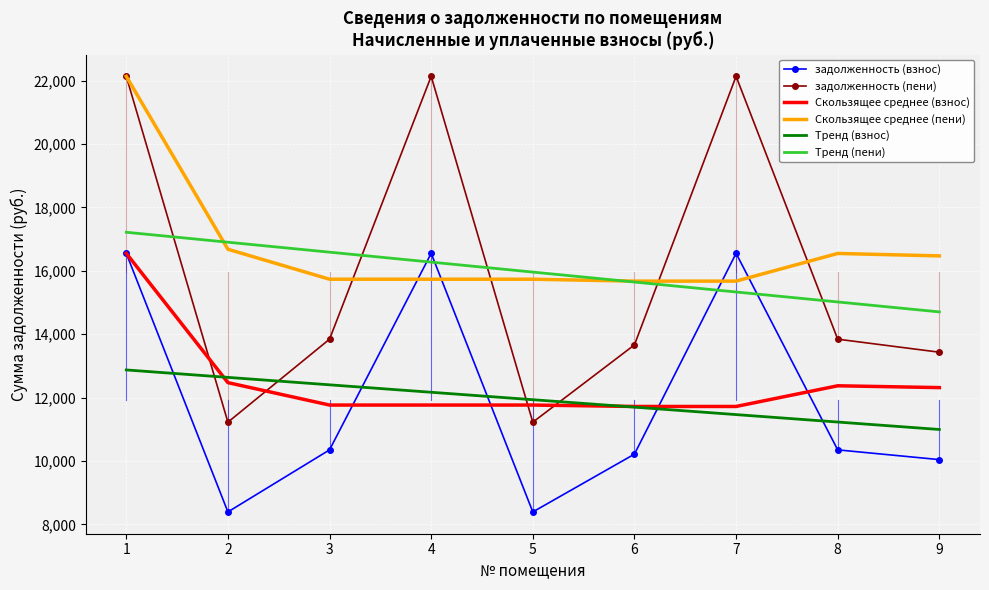

What is the average value of the Скользящее среднее (пени) series?

16708.6